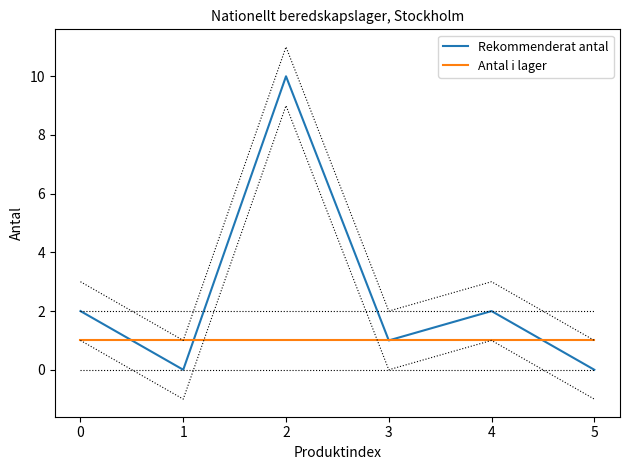

List the series in order of their peak value, highest first.

Rekommenderat antal, Antal i lager